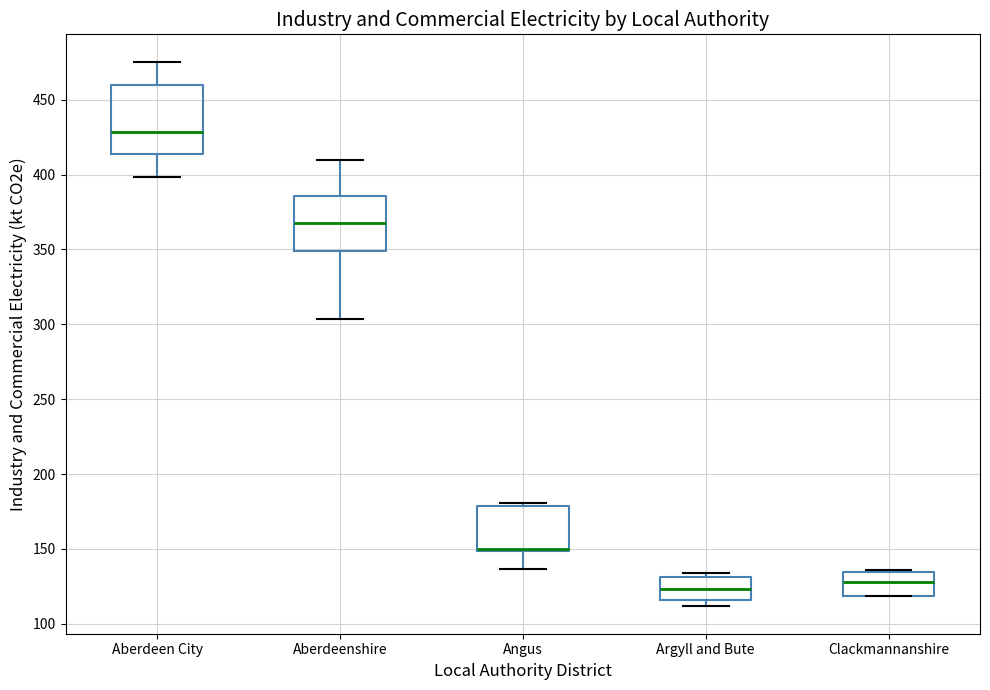

Reading left to right, transcribe this box plot: for each box, give where its median line is, the range the box spans, and where its two whiskers end, as read against the y-axis. The values are not printed on the chart, so give them approximately, as read against the axis.

Aberdeen City: median 430, box 415 to 460, whiskers 400 to 475
Aberdeenshire: median 370, box 350 to 385, whiskers 305 to 410
Angus: median 150 (drawn on the box's lower edge), box 150 to 180, whiskers 135 to 180 (just above the box's upper edge)
Argyll and Bute: median 125, box 115 to 130, whiskers 110 to 135
Clackmannanshire: median 130, box 120 to 135, whiskers 120 to 135 (just above the box's upper edge)